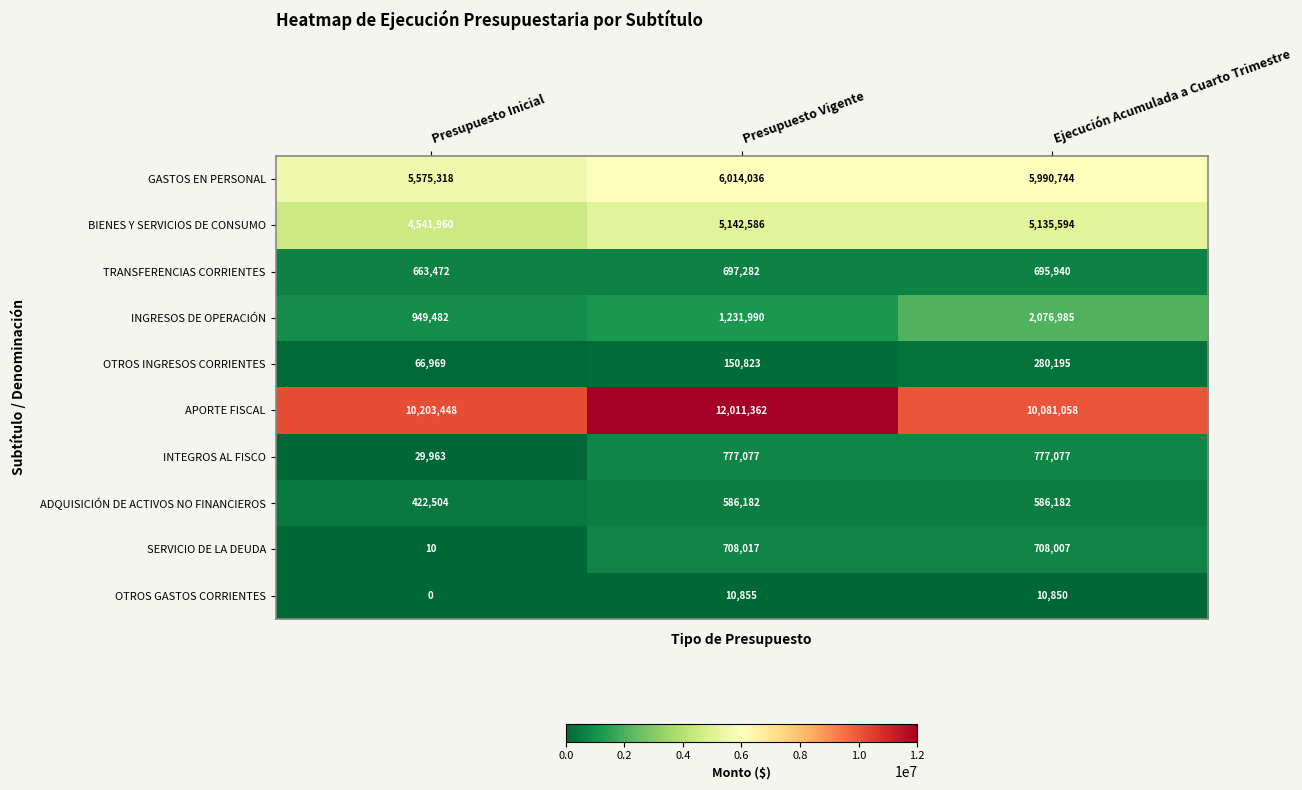

How many data points in GASTOS EN PERSONAL are less than 5990744?

1